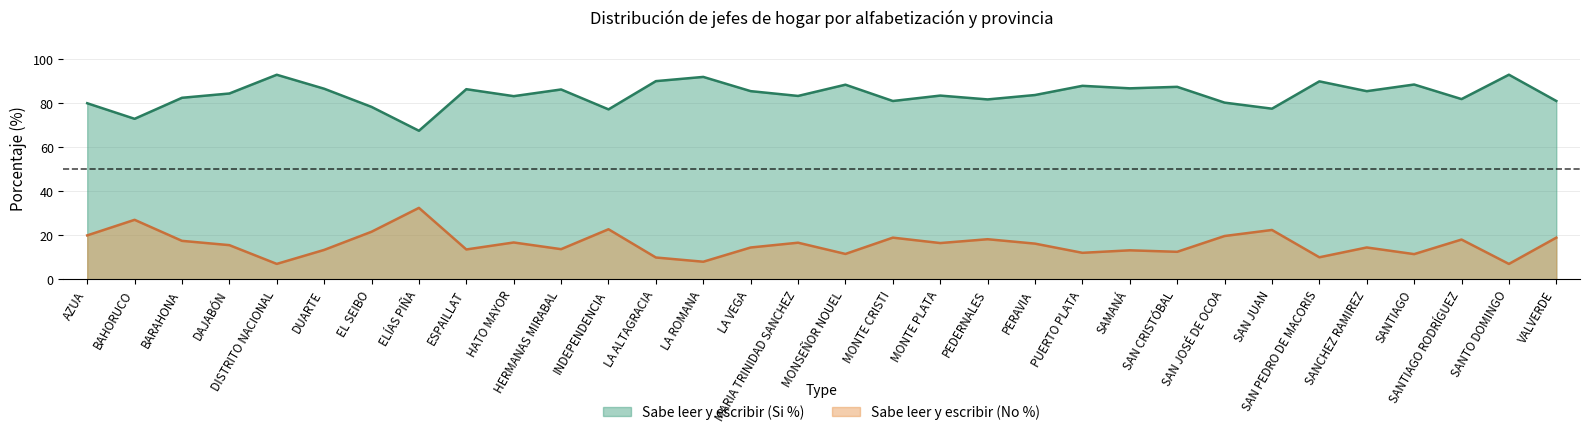

Reading right to left, list all the values displayed in this chart.

Sabe leer y escribir (Si %): 81.1	93.0	81.9	88.5	85.5	90.0	77.6	80.3	87.5	86.8	88.0	83.8	81.8	83.5	81.1	88.5	83.4	85.5	92.0	90.1	77.2	86.3	83.3	86.4	67.5	78.4	86.6	93.0	84.5	82.5	73.0	80.0
Sabe leer y escribir (No %): 18.9	7.0	18.1	11.4	14.5	10.0	22.4	19.7	12.5	13.2	12.0	16.2	18.2	16.5	18.9	11.5	16.6	14.5	8.0	9.9	22.8	13.7	16.7	13.6	32.5	21.6	13.4	7.0	15.5	17.5	27.0	20.0